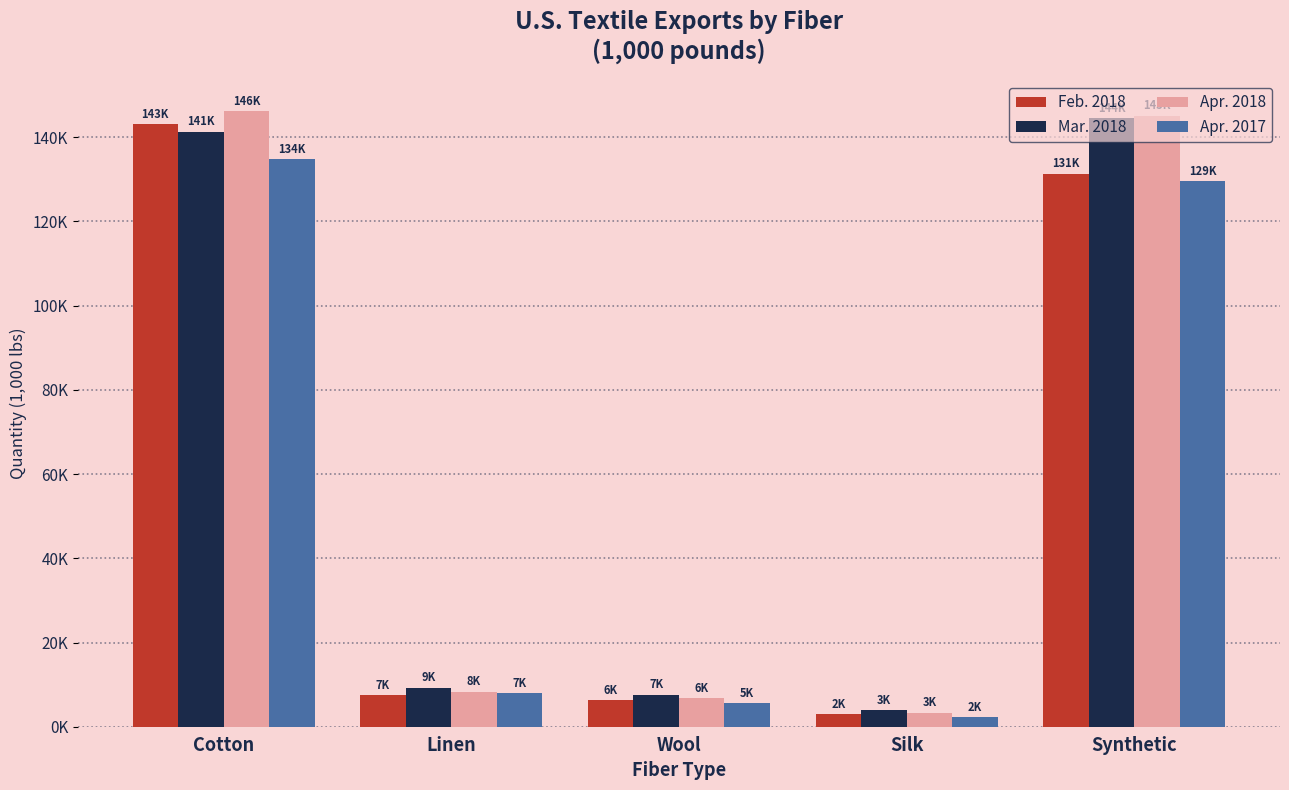

At which category does the chart reach its minimum across all series?

Silk